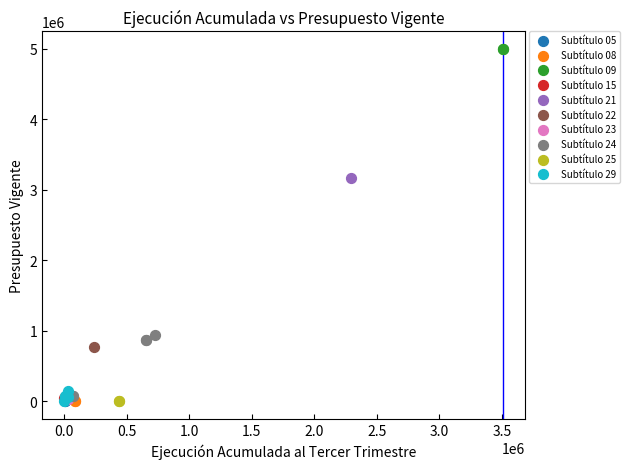

What are all the series names shown in the legend?

Subtítulo 05, Subtítulo 08, Subtítulo 09, Subtítulo 15, Subtítulo 21, Subtítulo 22, Subtítulo 23, Subtítulo 24, Subtítulo 25, Subtítulo 29